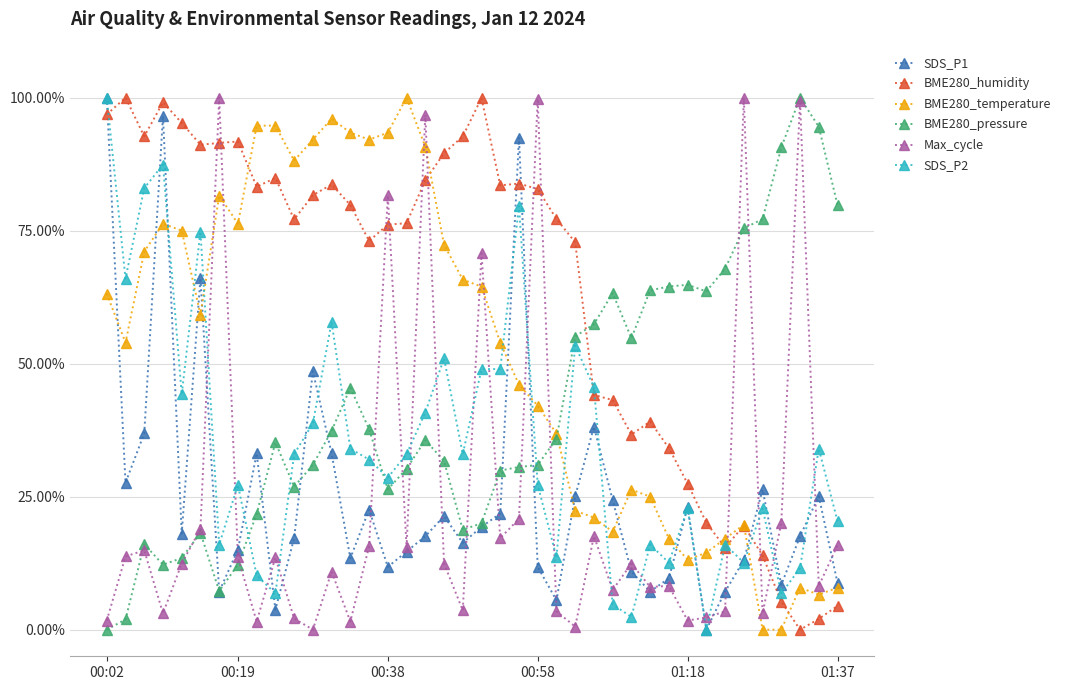

What is the difference between the maximum and minimum values in the BME280_humidity series?

100.0